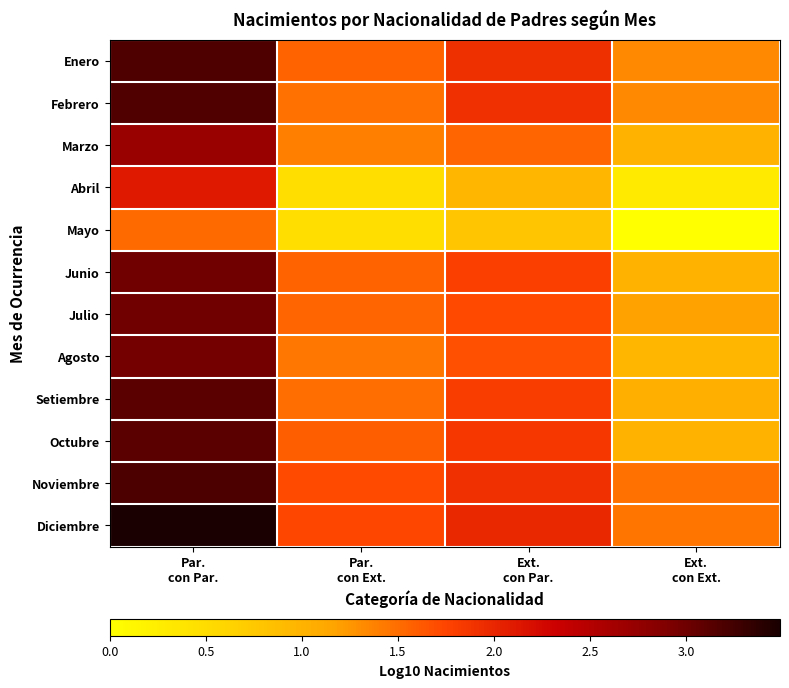

Reading right to left, list all the values displayed in this chart.

Enero: Ext.
con Ext.=1.3	Ext.
con Par.=1.9	Par.
con Ext.=1.6	Par.
con Par.=3.2
Febrero: Ext.
con Ext.=1.3	Ext.
con Par.=1.9	Par.
con Ext.=1.5	Par.
con Par.=3.2
Marzo: Ext.
con Ext.=1.0	Ext.
con Par.=1.5	Par.
con Ext.=1.4	Par.
con Par.=2.7
Abril: Ext.
con Ext.=0.3	Ext.
con Par.=1.0	Par.
con Ext.=0.5	Par.
con Par.=2.1
Mayo: Ext.
con Ext.=0.0	Ext.
con Par.=0.8	Par.
con Ext.=0.5	Par.
con Par.=1.5
Junio: Ext.
con Ext.=1.0	Ext.
con Par.=1.8	Par.
con Ext.=1.6	Par.
con Par.=3.0
Julio: Ext.
con Ext.=1.2	Ext.
con Par.=1.7	Par.
con Ext.=1.5	Par.
con Par.=3.0
Agosto: Ext.
con Ext.=1.0	Ext.
con Par.=1.7	Par.
con Ext.=1.4	Par.
con Par.=3.0
Setiembre: Ext.
con Ext.=1.0	Ext.
con Par.=1.8	Par.
con Ext.=1.5	Par.
con Par.=3.1
Octubre: Ext.
con Ext.=1.0	Ext.
con Par.=1.9	Par.
con Ext.=1.6	Par.
con Par.=3.1
Noviembre: Ext.
con Ext.=1.5	Ext.
con Par.=1.9	Par.
con Ext.=1.7	Par.
con Par.=3.2
Diciembre: Ext.
con Ext.=1.4	Ext.
con Par.=2.0	Par.
con Ext.=1.7	Par.
con Par.=3.5